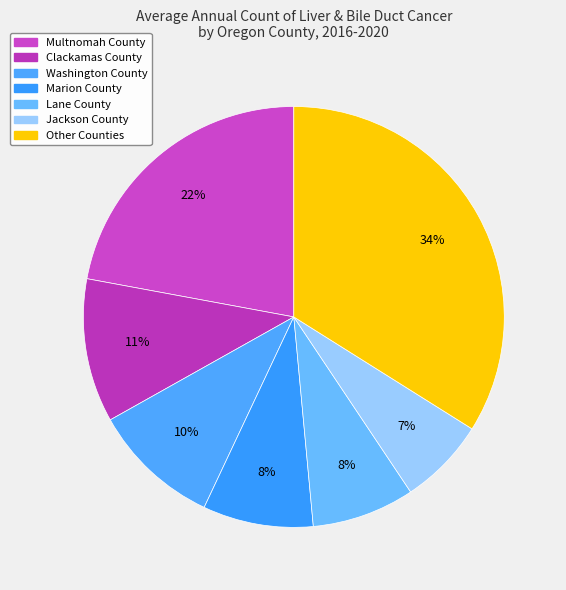

Count the number of slices in the pie.

7